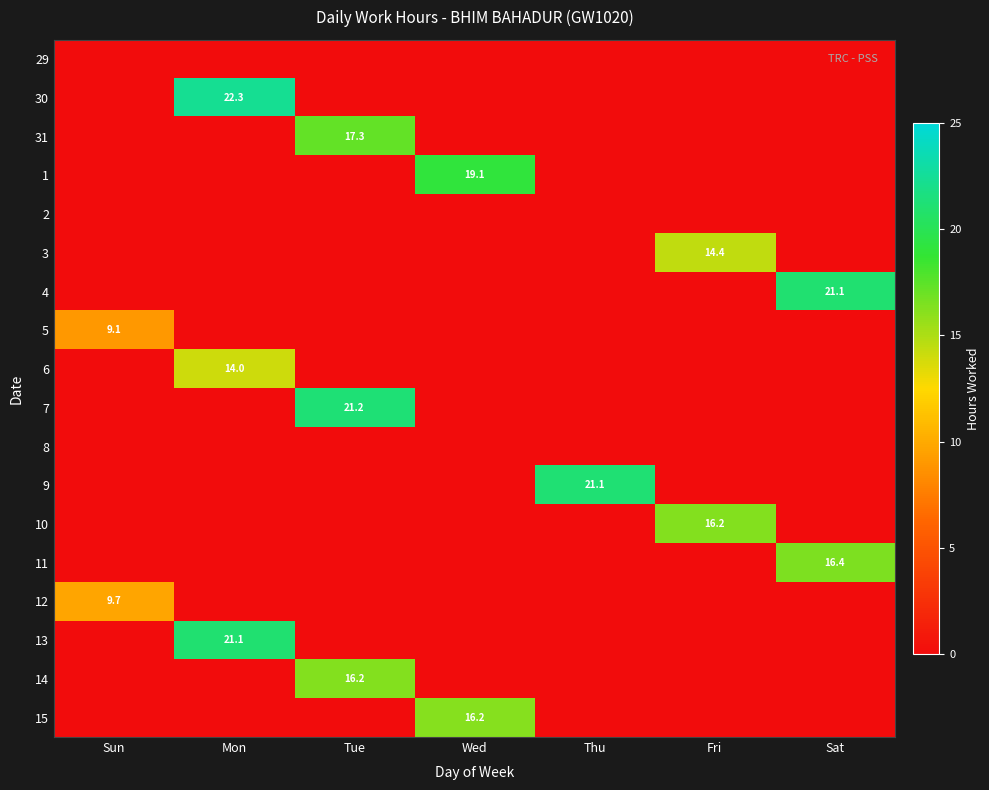

The value of 7 at Tue is 21.2. True or false?

True